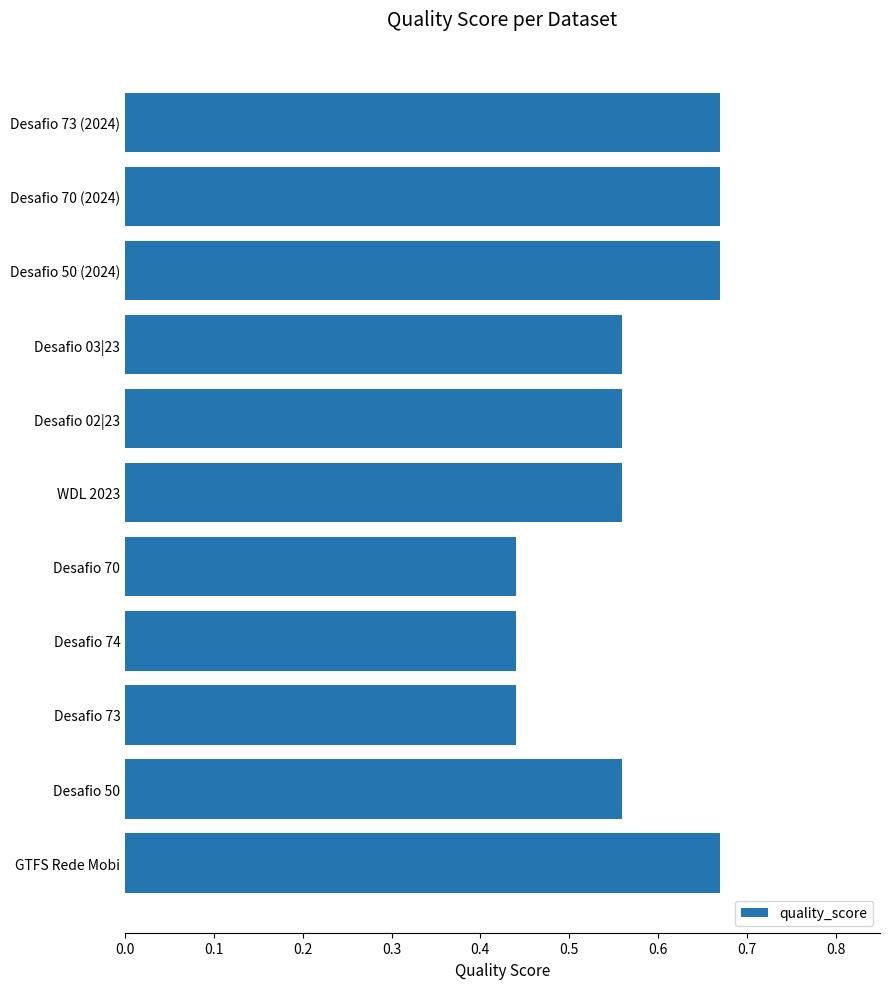

The chart shows a value of 0.9 at Desafio 02|23. True or false?

False